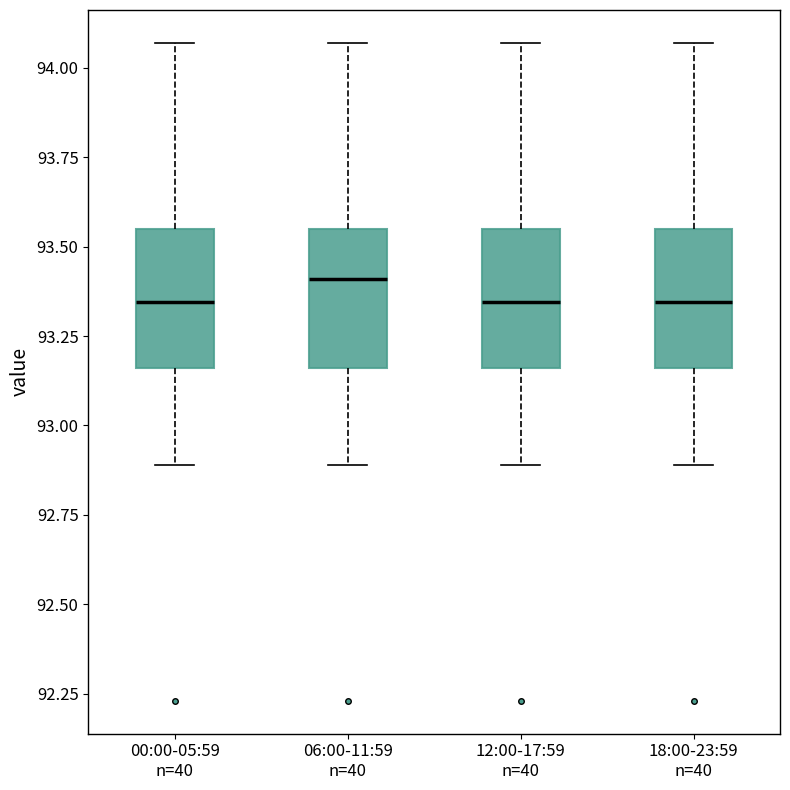

Reading left to right, read every box against the y-axis: the position of its median line, the range the box covers, and the ends of its whiskers. The values are not printed on the chart, so give them approximately, as read against the axis.

00:00-05:59 n=40: median 93.35, box 93.15 to 93.55, whiskers 92.90 to 94.05
06:00-11:59 n=40: median 93.40, box 93.15 to 93.55, whiskers 92.90 to 94.05
12:00-17:59 n=40: median 93.35, box 93.15 to 93.55, whiskers 92.90 to 94.05
18:00-23:59 n=40: median 93.35, box 93.15 to 93.55, whiskers 92.90 to 94.05